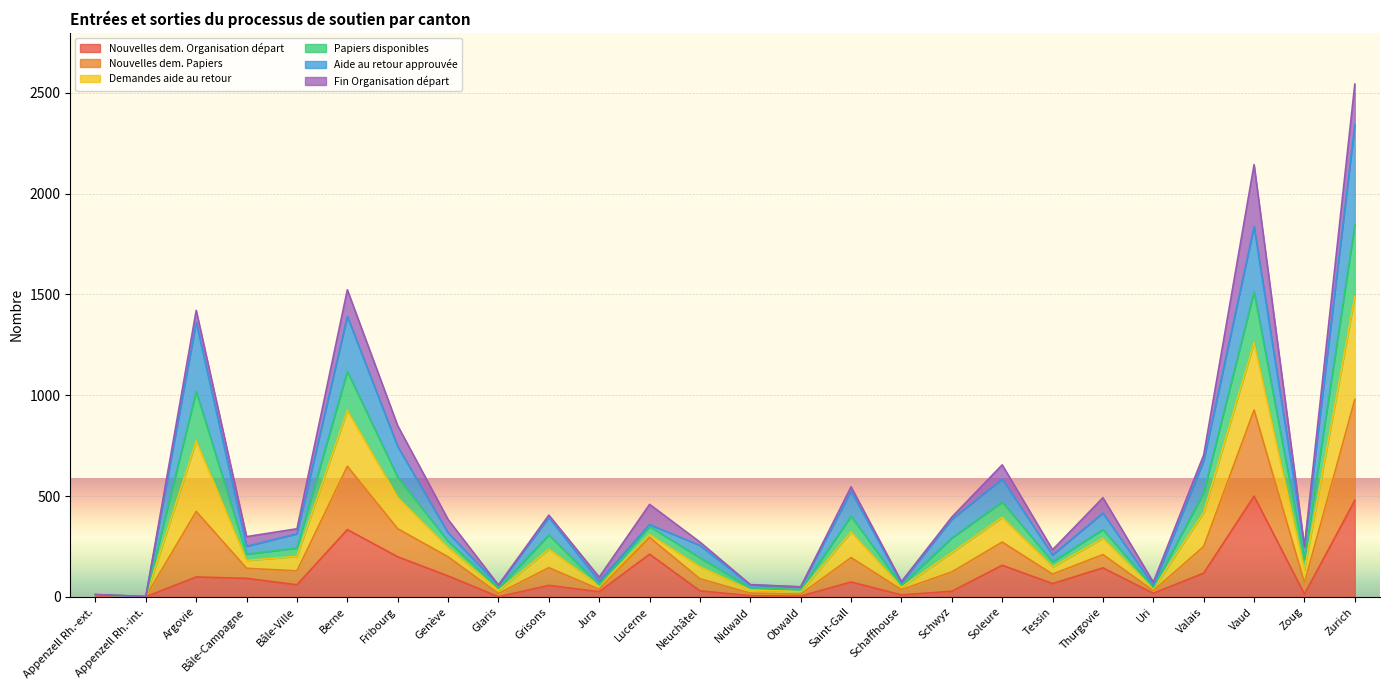

The value of Nouvelles dem. Organisation départ at Saint-Gall is 132. True or false?

False